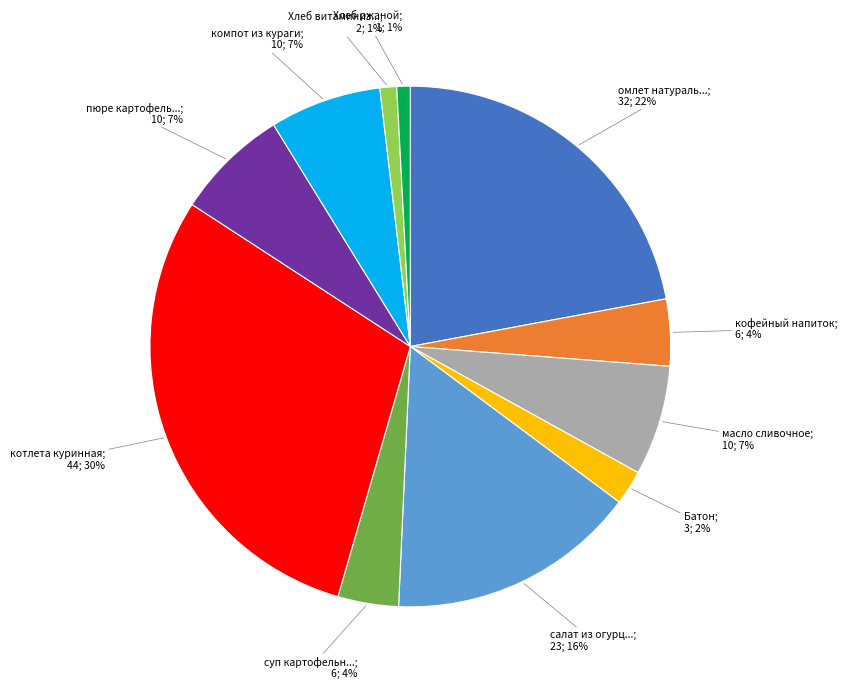

To the nearest percent, what is the average slice percentage?

9%